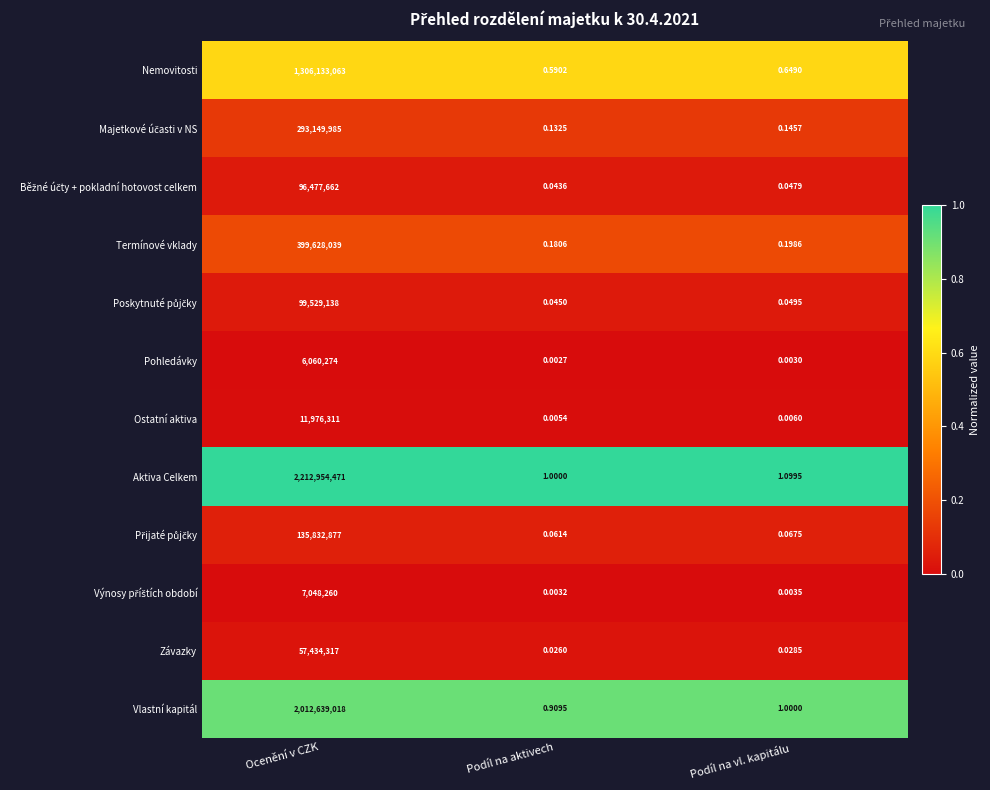

Which series has the largest total across all categories?

Aktiva Celkem